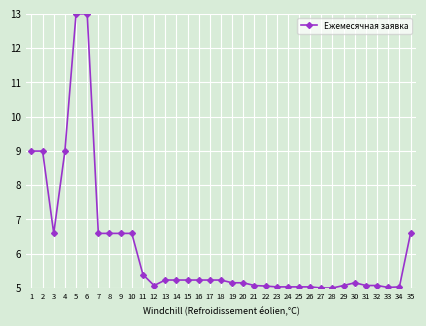

What is the greatest value displayed?

13.0